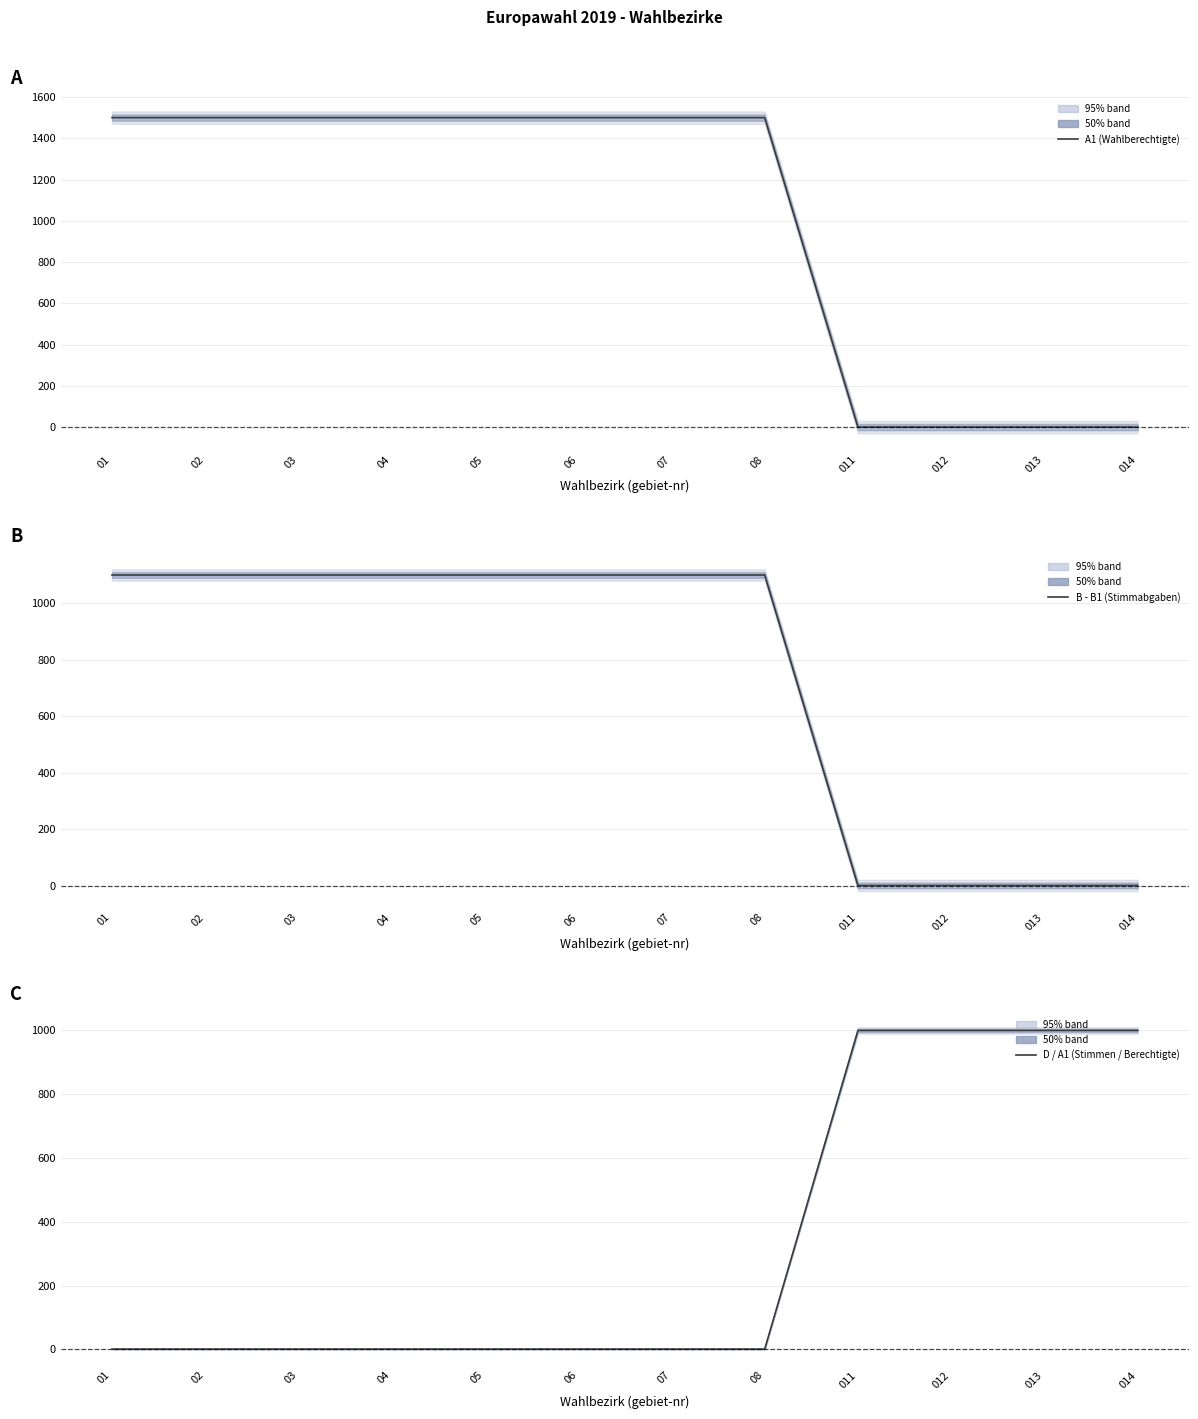

Which series has the largest total across all categories?

A1 (Wahlberechtigte)